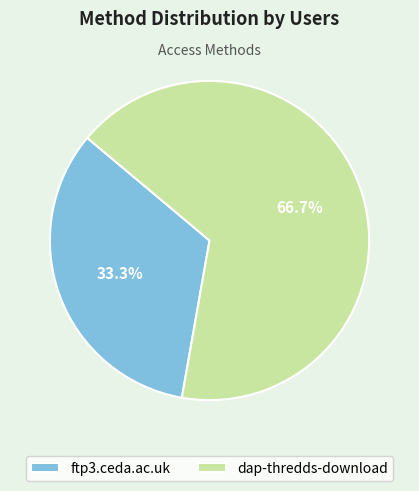

To the nearest percent, what is the difference between the dap-thredds-download and ftp3.ceda.ac.uk slice percentages?

33%